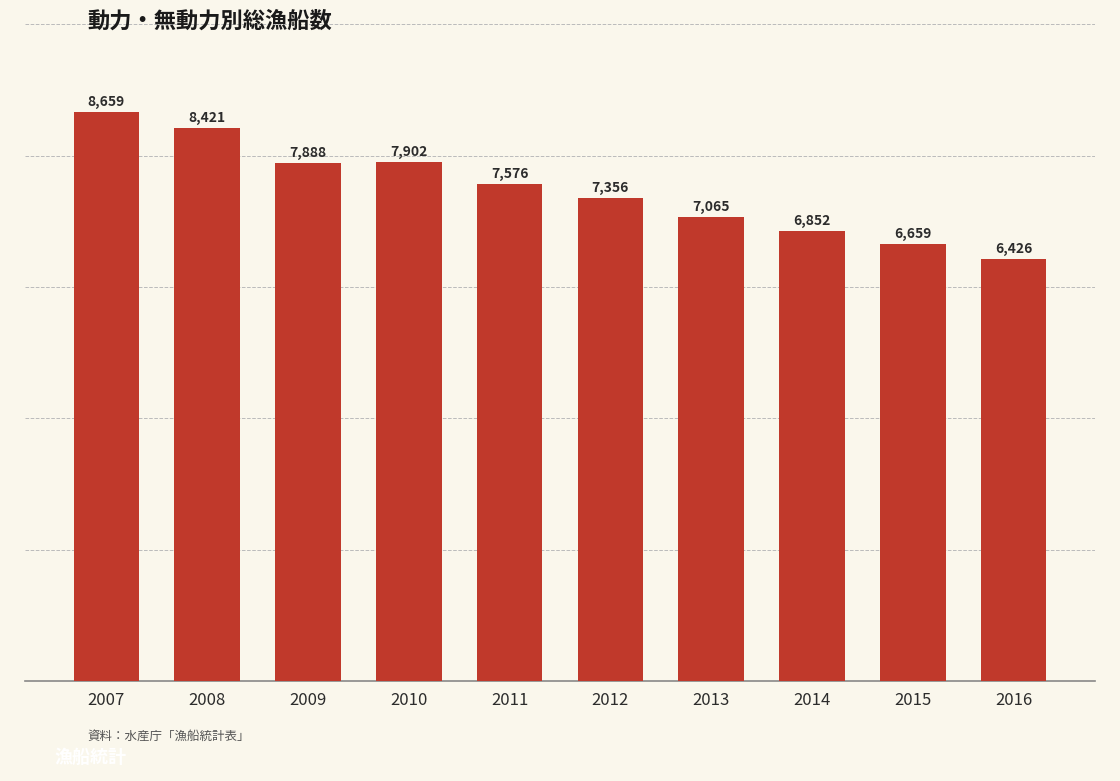

Which category has the highest value across all series?

2007